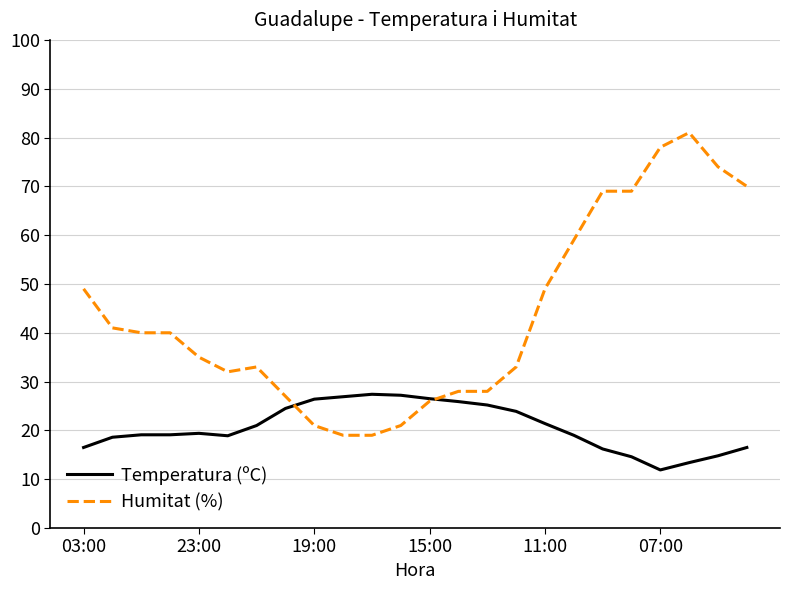

What is the minimum value shown in the chart?

11.9